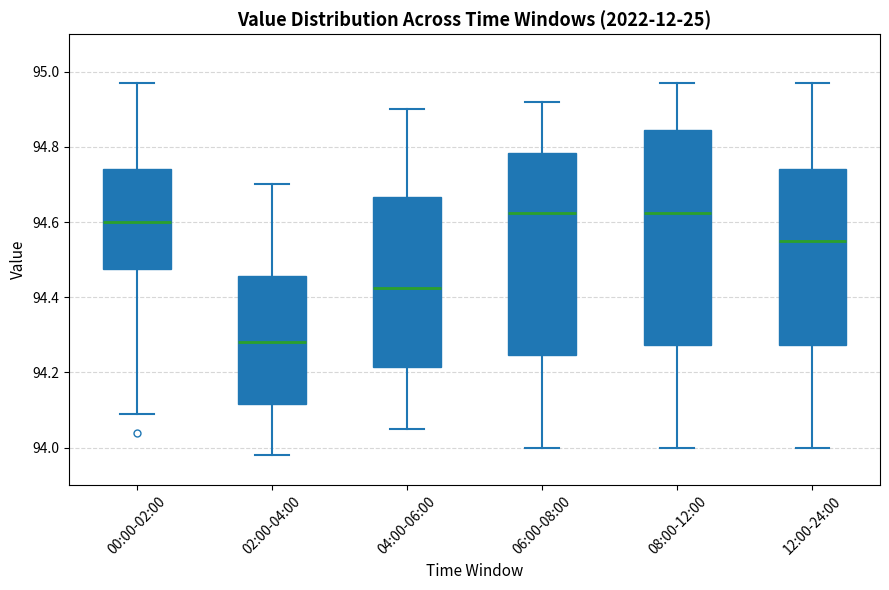

Which box is the tallest, from its lower edge to its upper edge?

08:00-12:00